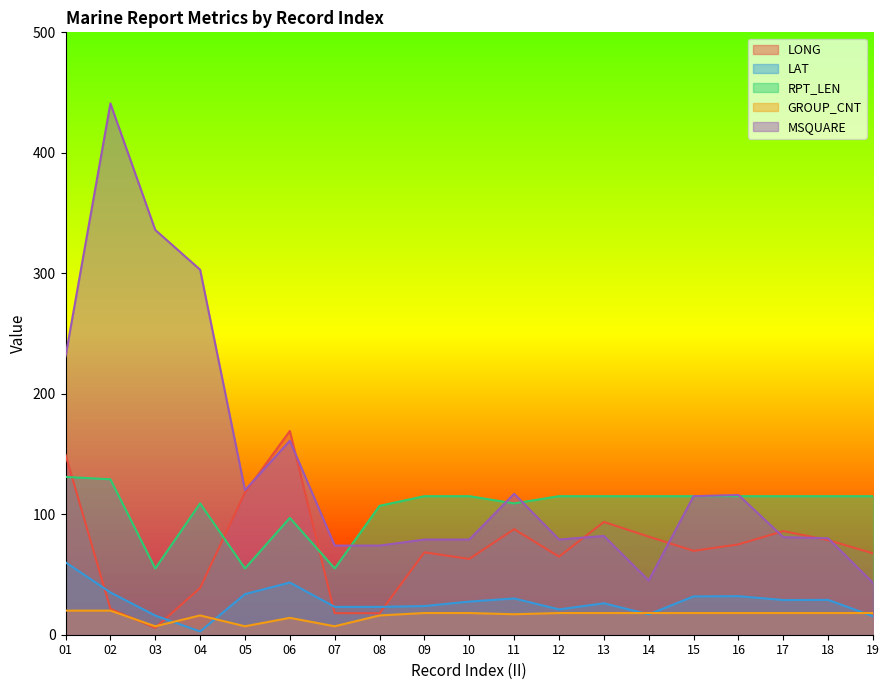

How many intersections are there between GROUP_CNT and LAT?

5